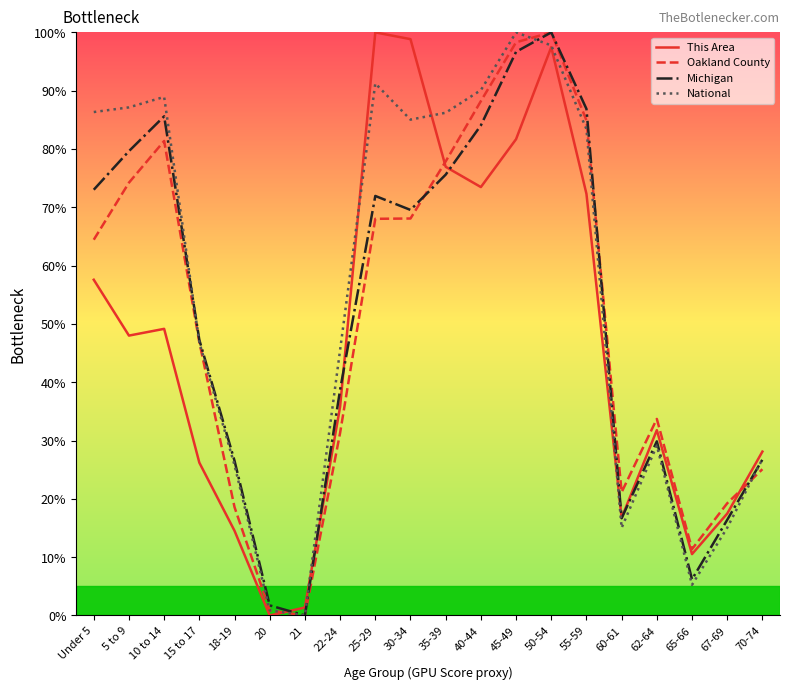

At which category is the sum across all series the highest?

50-54